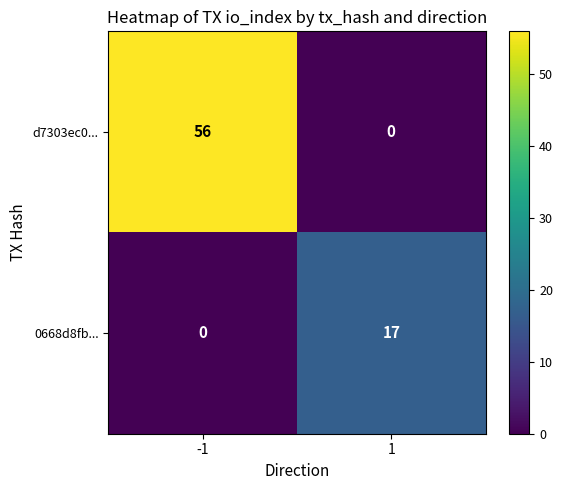

What is the maximum value shown in the chart?

56